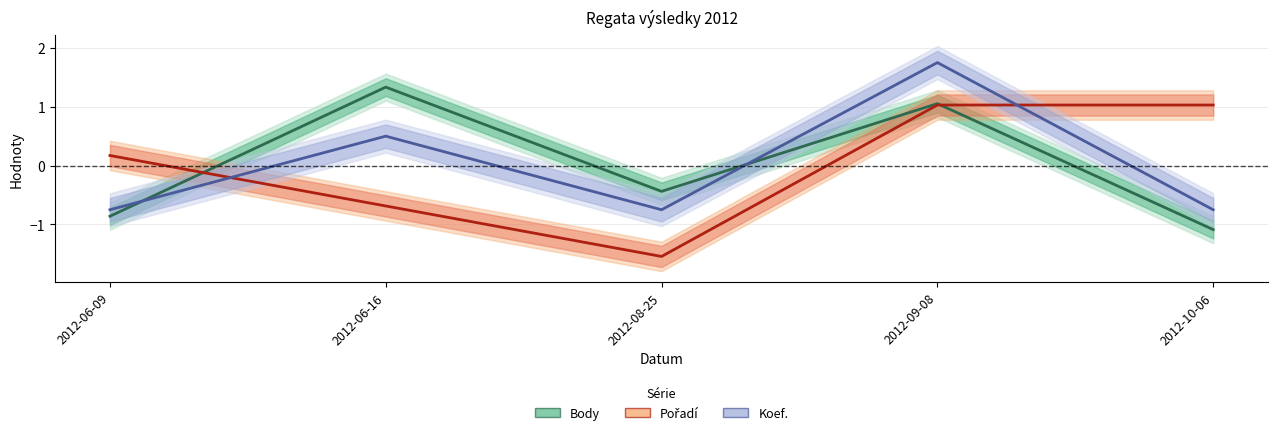

Which series has the largest range (max minus min)?

Pořadí